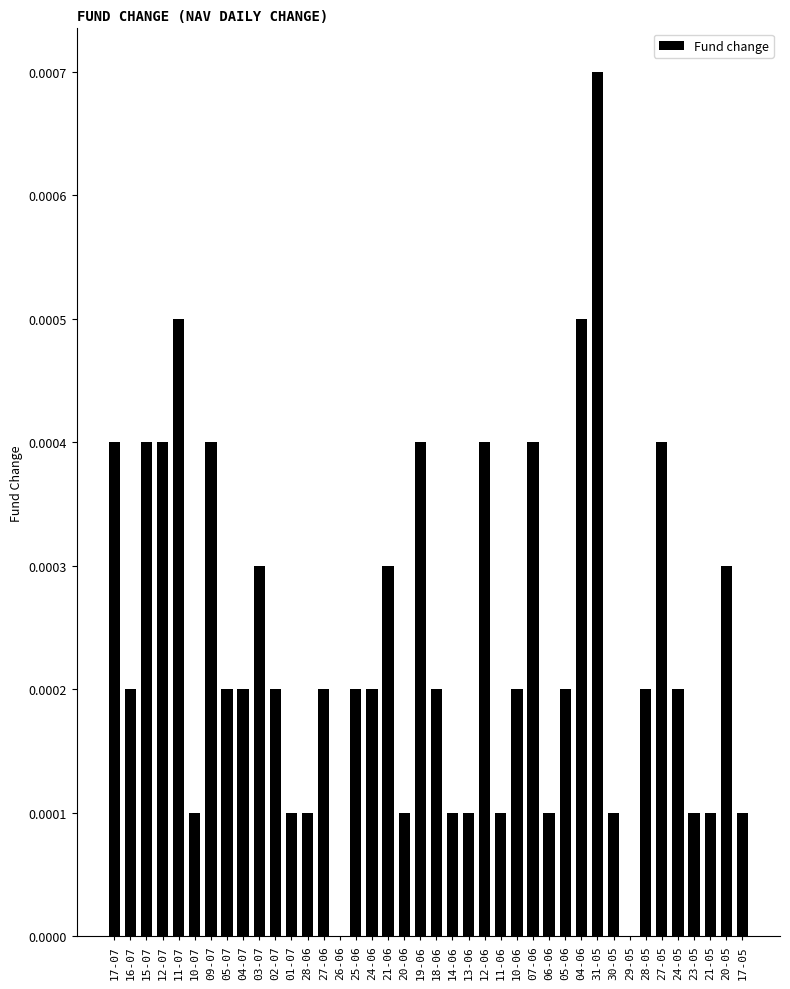

At which category does the chart reach its peak across all series?

31-05